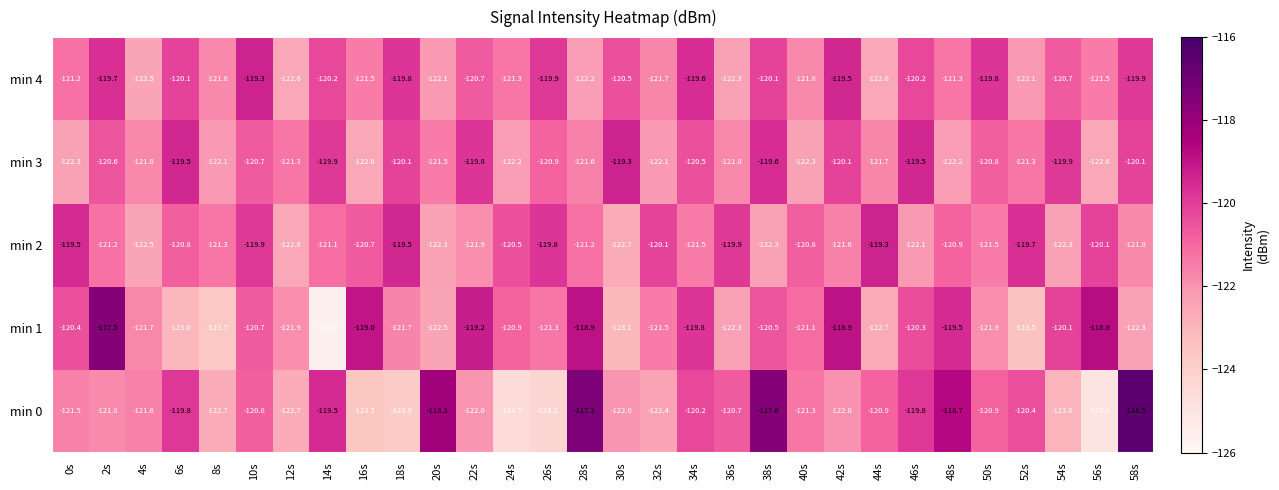

What value does the min 1 series have at 18s?

-121.7